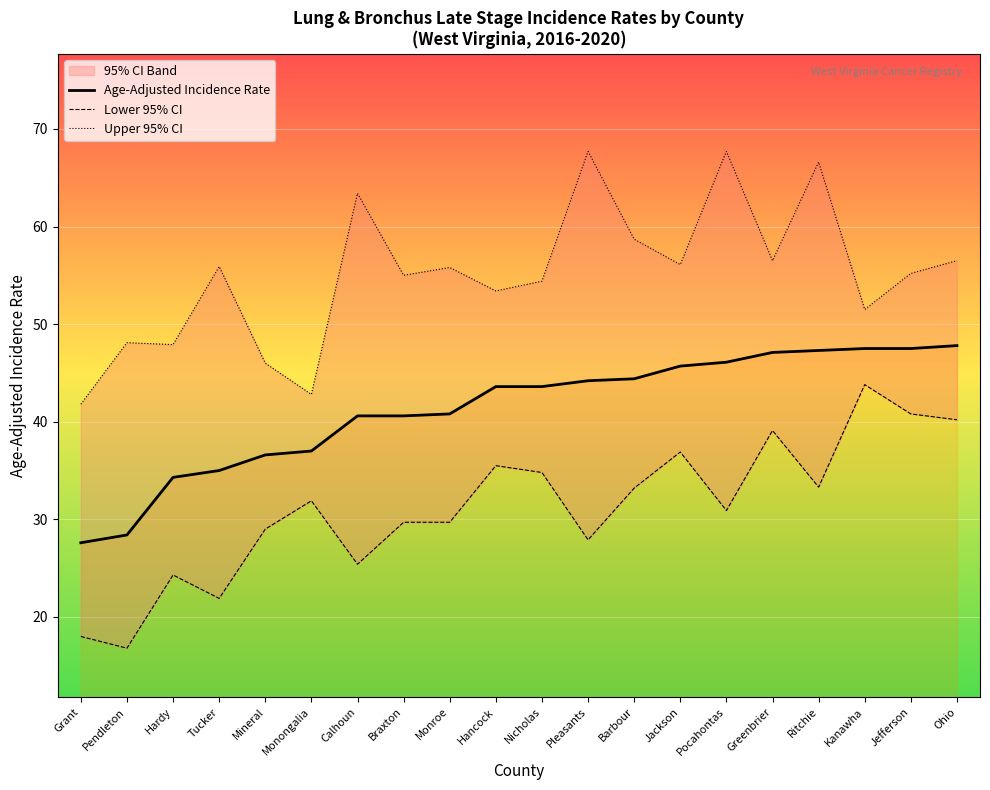

Where does the Lower 95% CI series first go above 31?

Monongalia